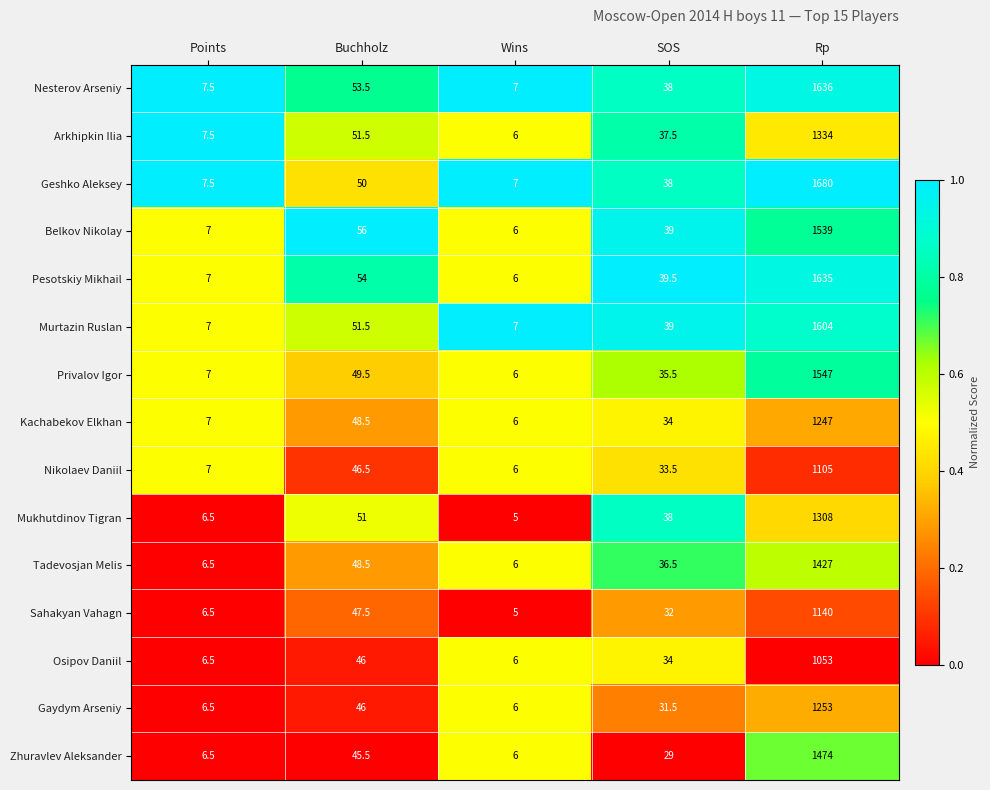

Which series has the largest range (max minus min)?

Geshko Aleksey